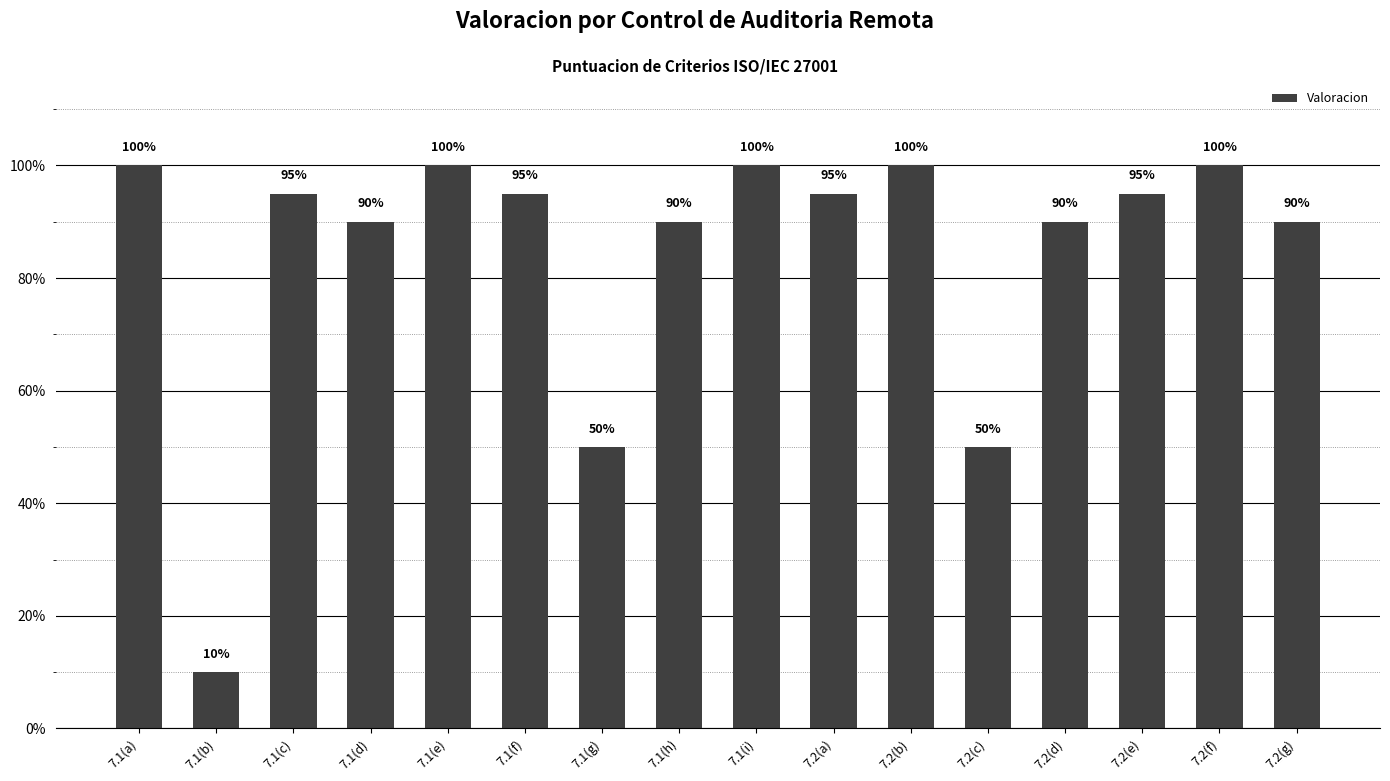

Are the bars grouped side by side (vs. stacked)?

No